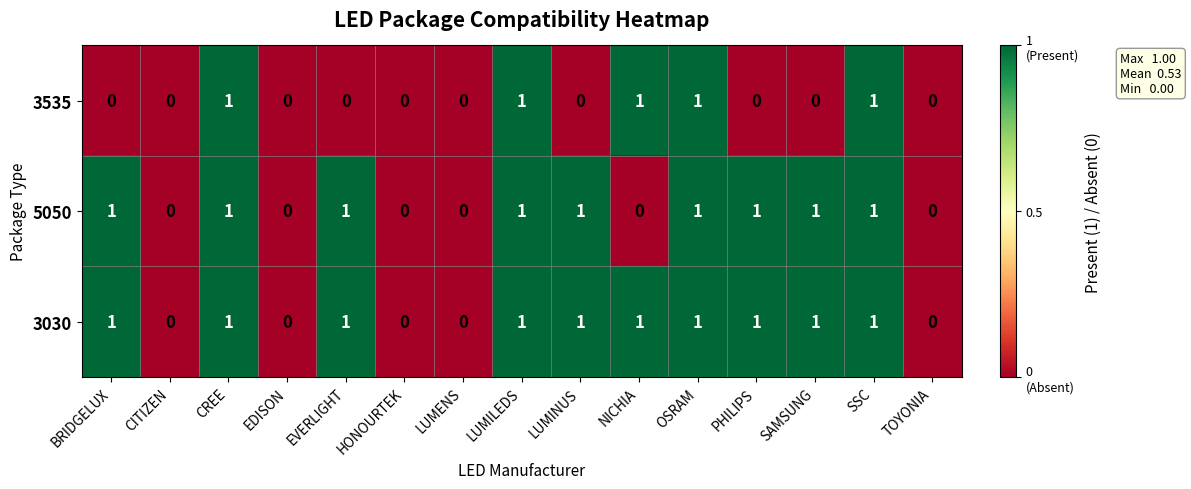

Which series has the largest total across all categories?

3030